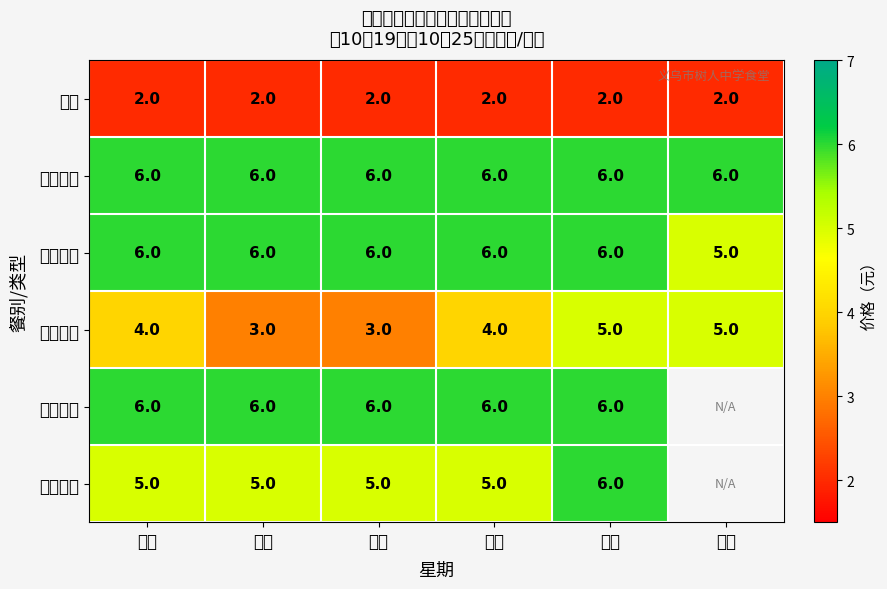

Which category has the highest value across all series?

周一